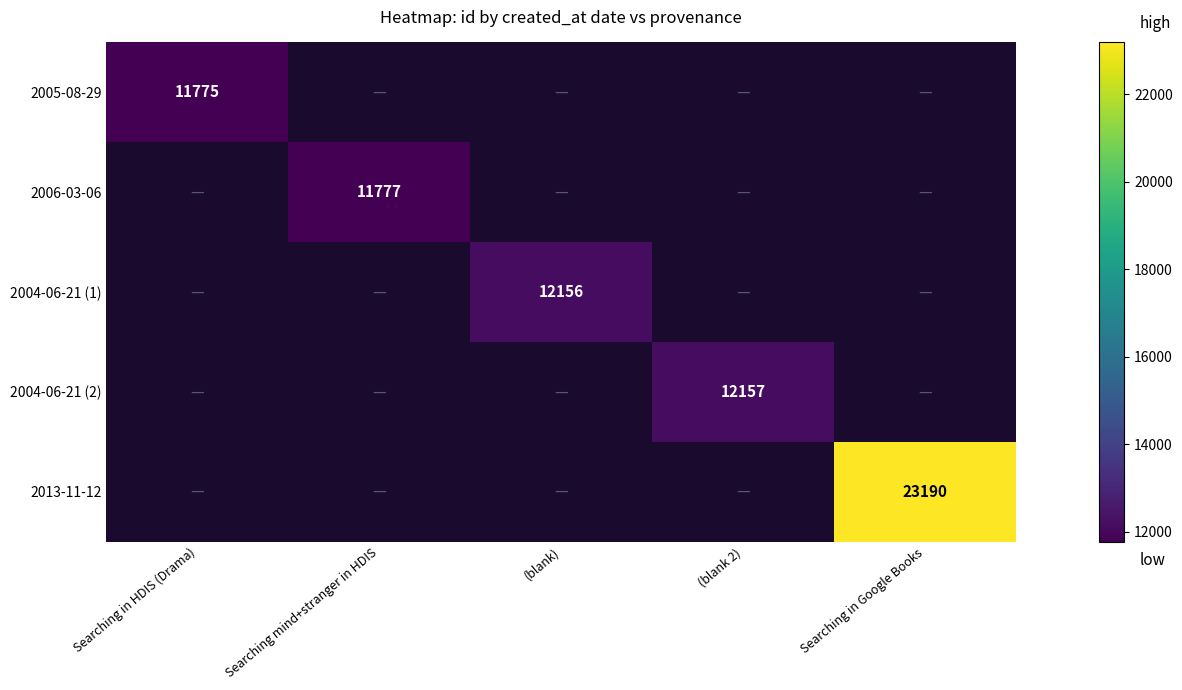

What is the minimum value shown in the chart?

11775.0